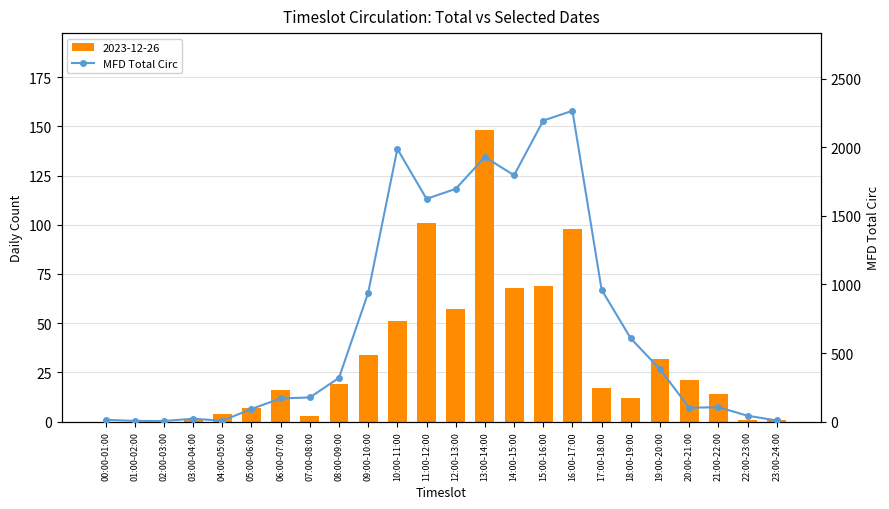

What is the change in value from 09:00-10:00 to 23:00-24:00?

-931